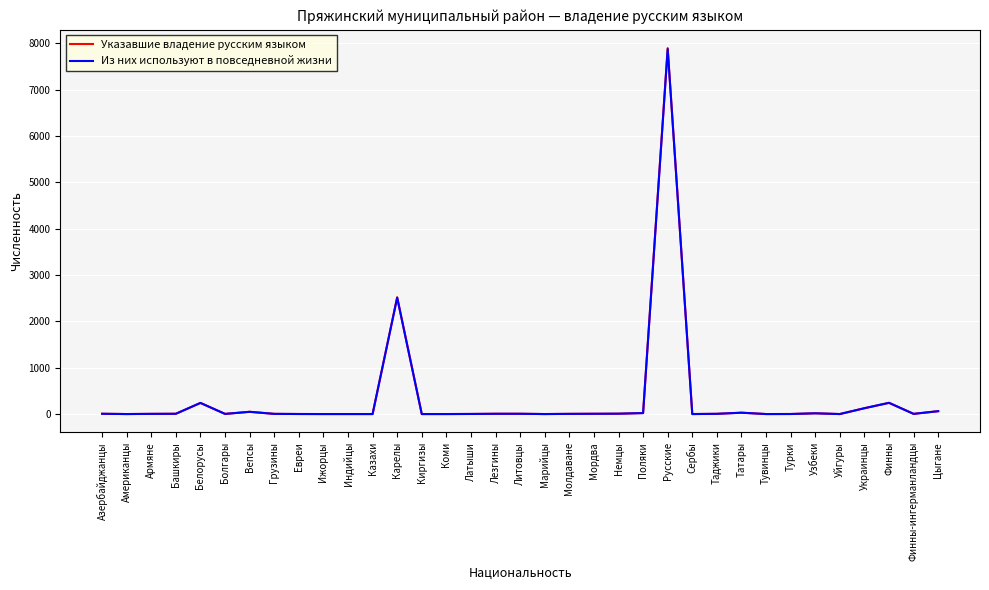

Which series has the widest spread of values?

Указавшие владение русским языком